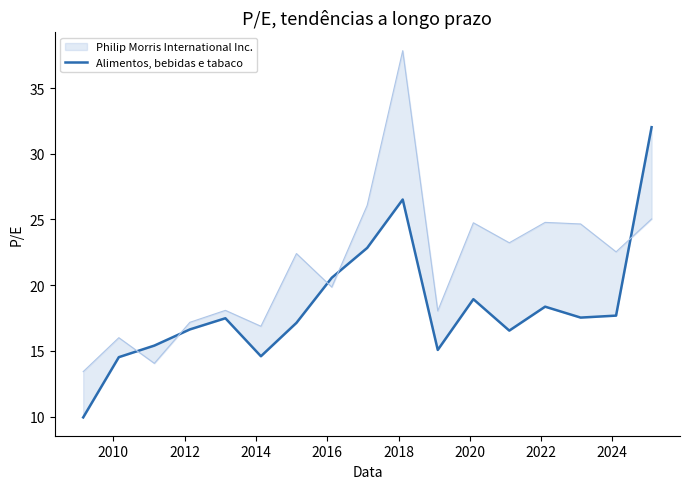

After their last crossing, which series has the higher values: Philip Morris International Inc. (line) or Alimentos, bebidas e tabaco?

Philip Morris International Inc. (line)